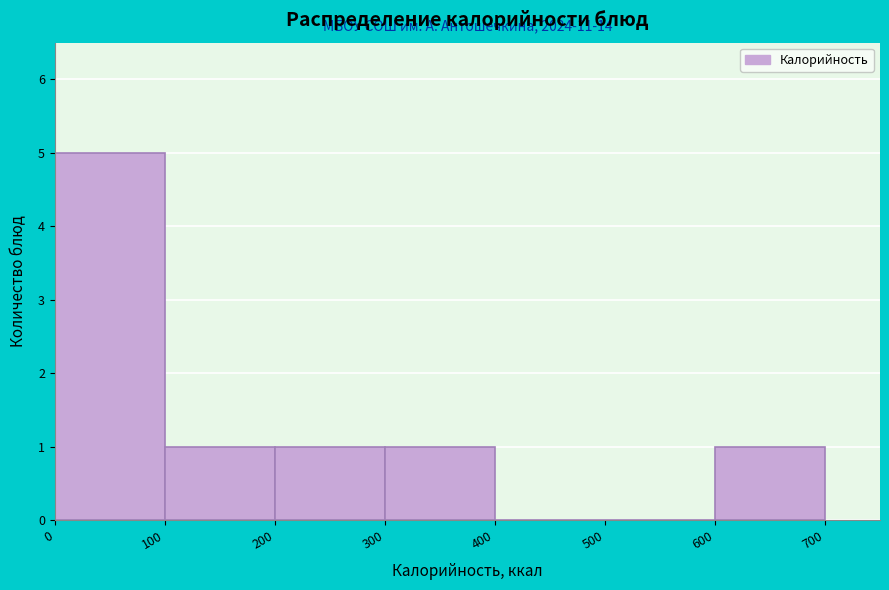

Which range on the x-axis has the tallest bar?

0 to 100